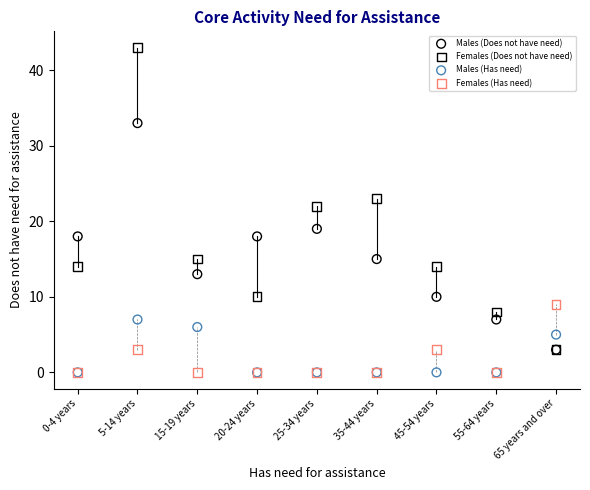

Which series has the widest spread of Y values?

Females (Does not have need)